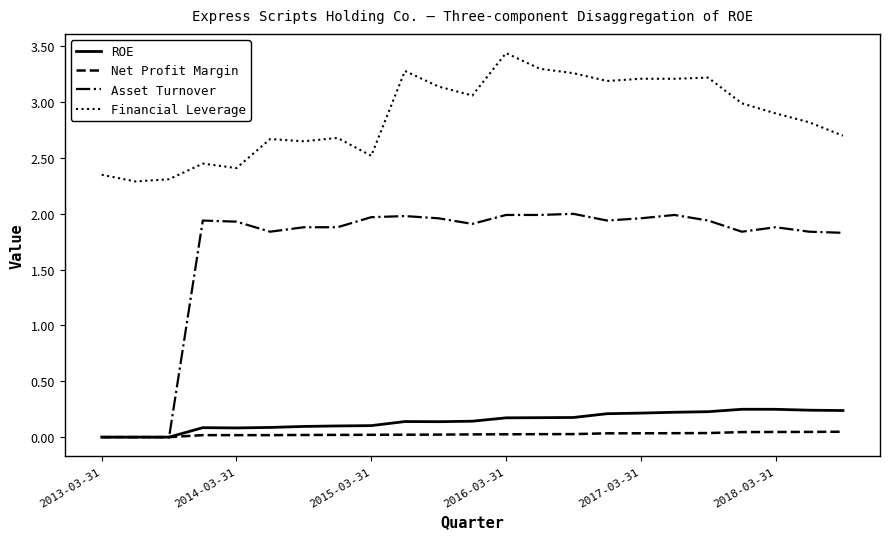

True or false: Asset Turnover and Financial Leverage cross at least once.

False